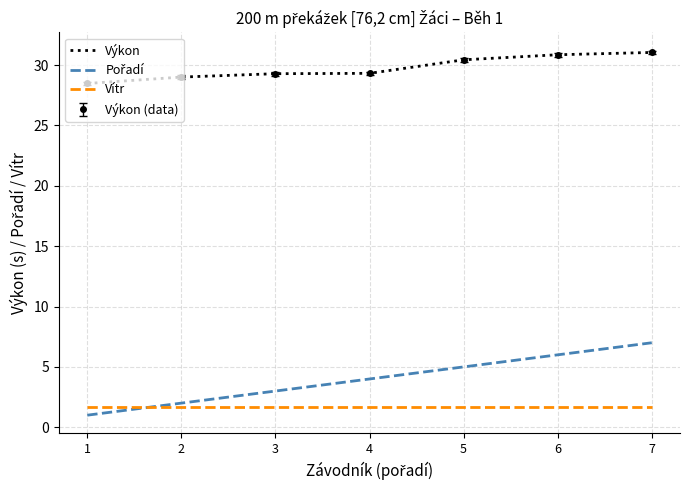

At which category does the chart reach its peak across all series?

7